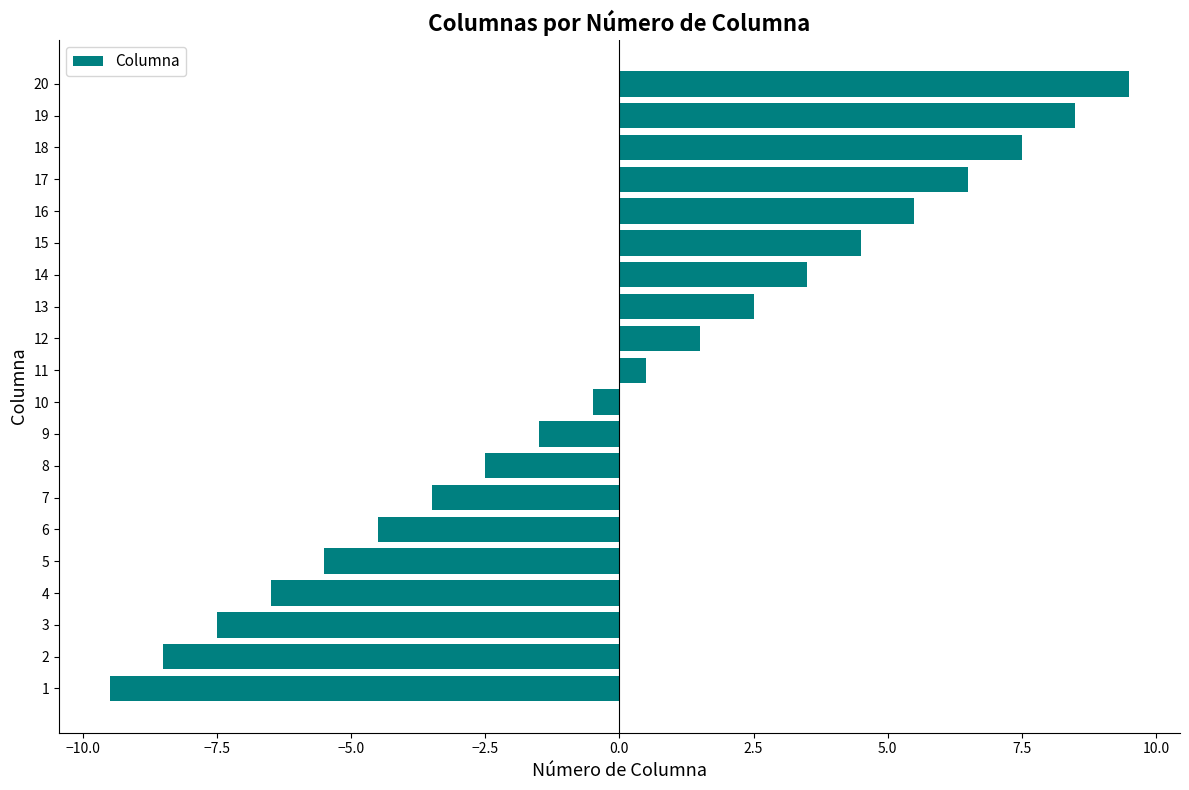

Between 1 and 12, which is larger?

12